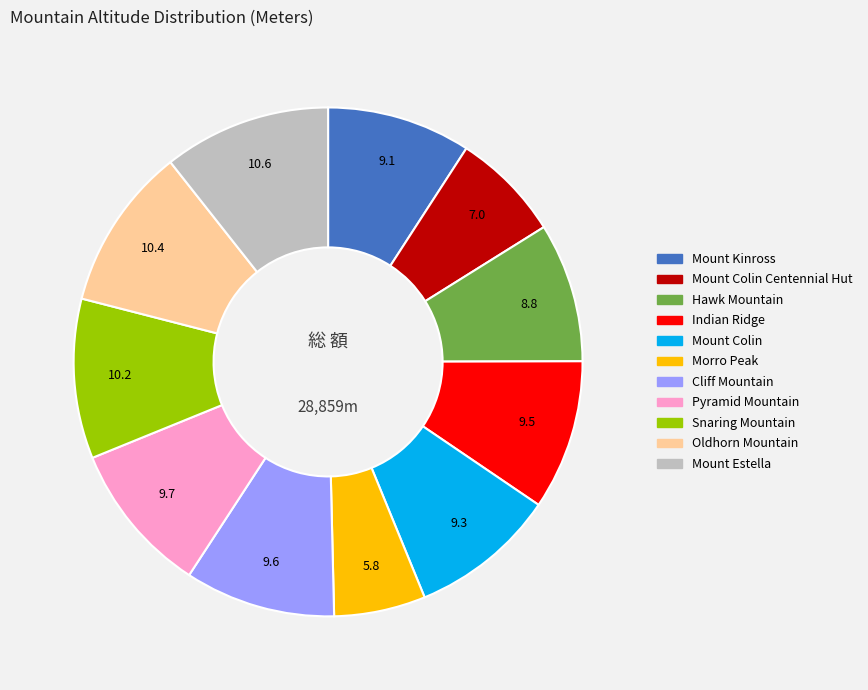

Is there a majority slice in this chart?

No